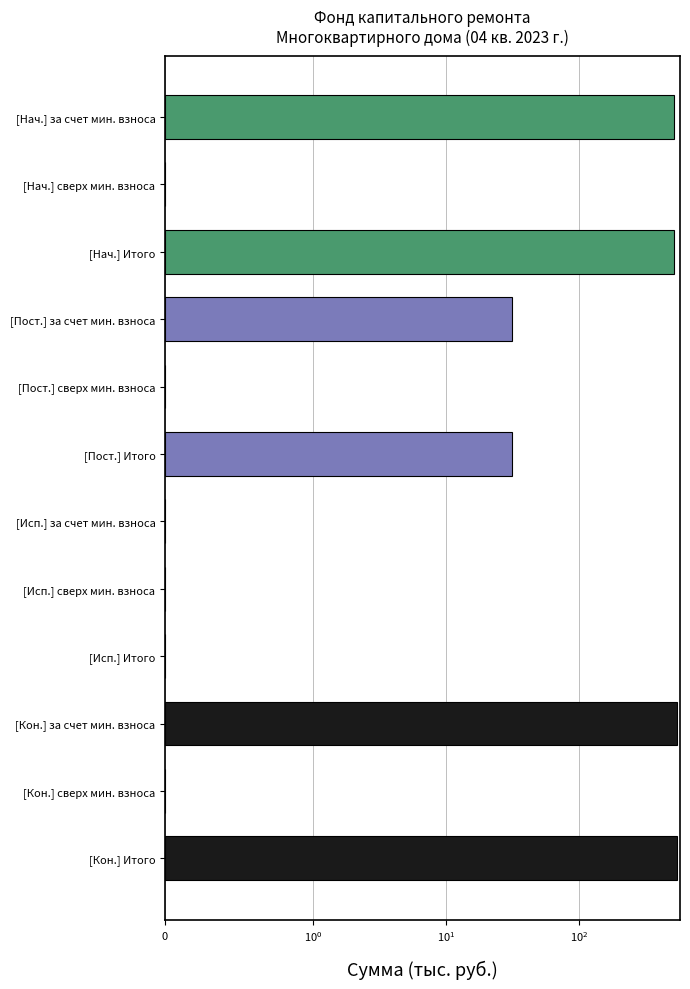

Between сверх минимального взноса and Итого, which series saw the biggest shift?

Остаток на конец